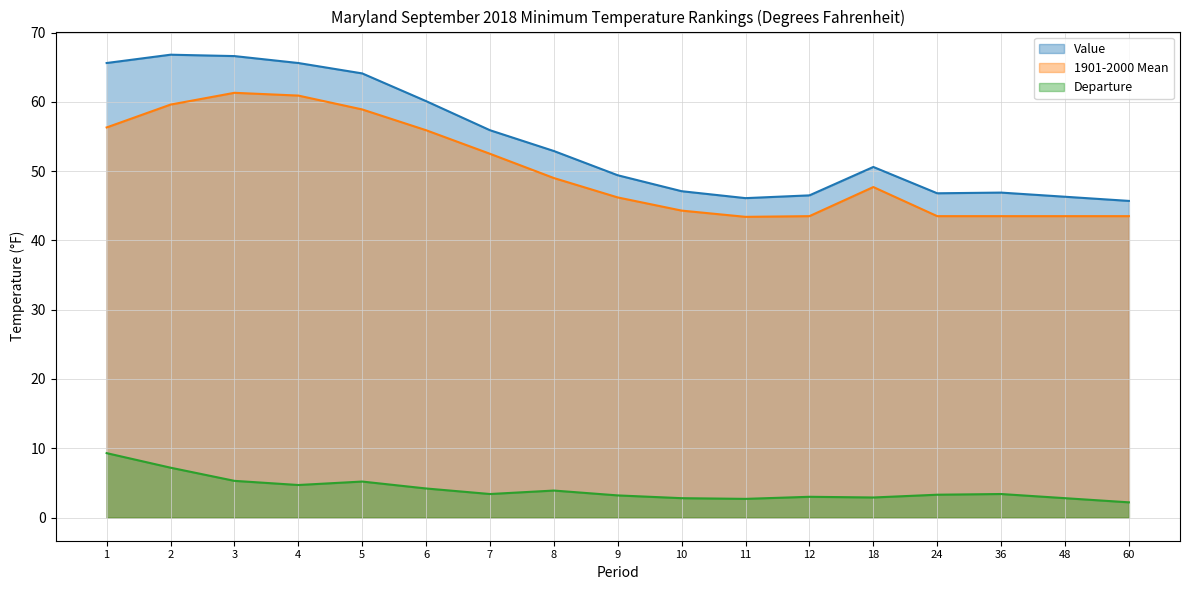

What is the sum of all Departure values?

69.5